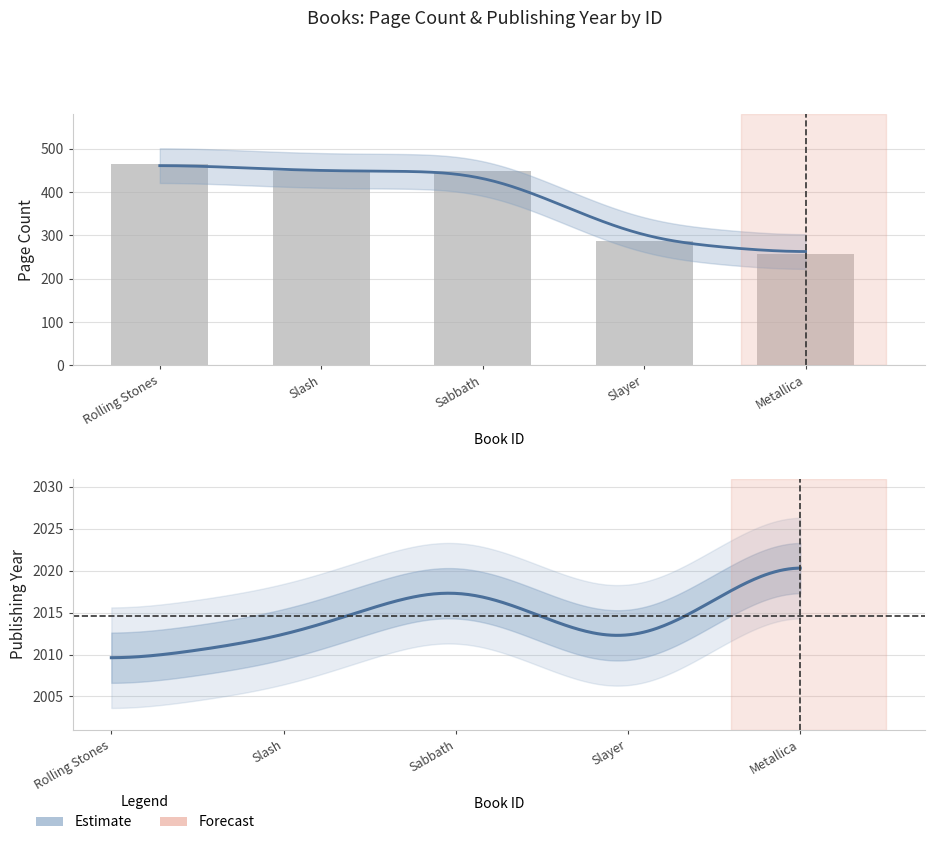

Reading left to right, list all the values displayed in this chart.

772=464	13285=448	13286=448	13751=288	19898=256